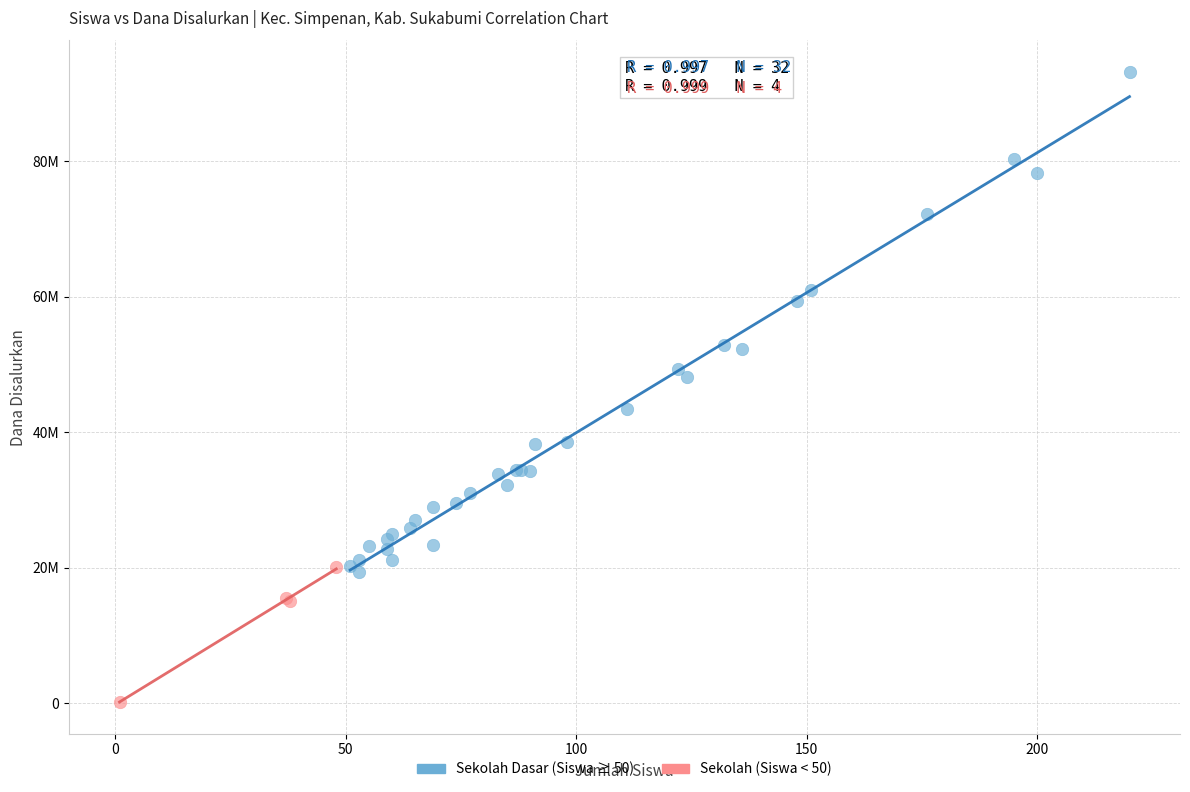

Which series reaches the maximum Y coordinate?

Sekolah Dasar (Siswa ≥ 50)